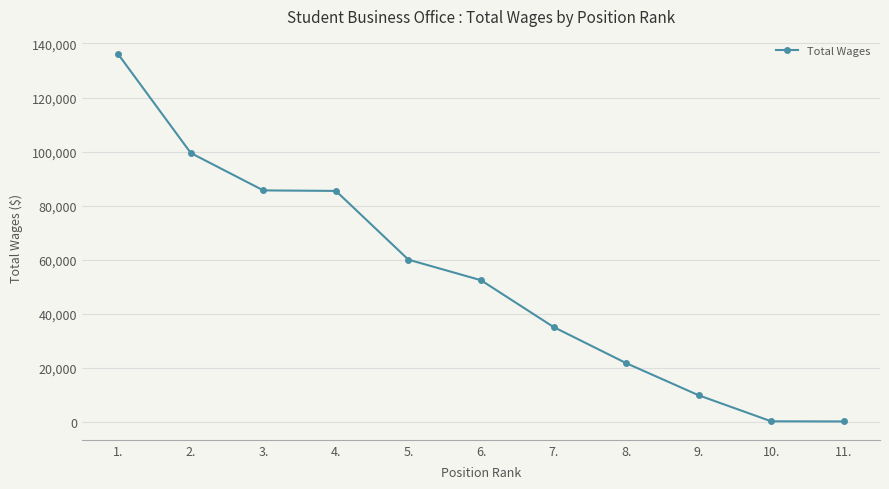

What is the greatest value displayed?

136019